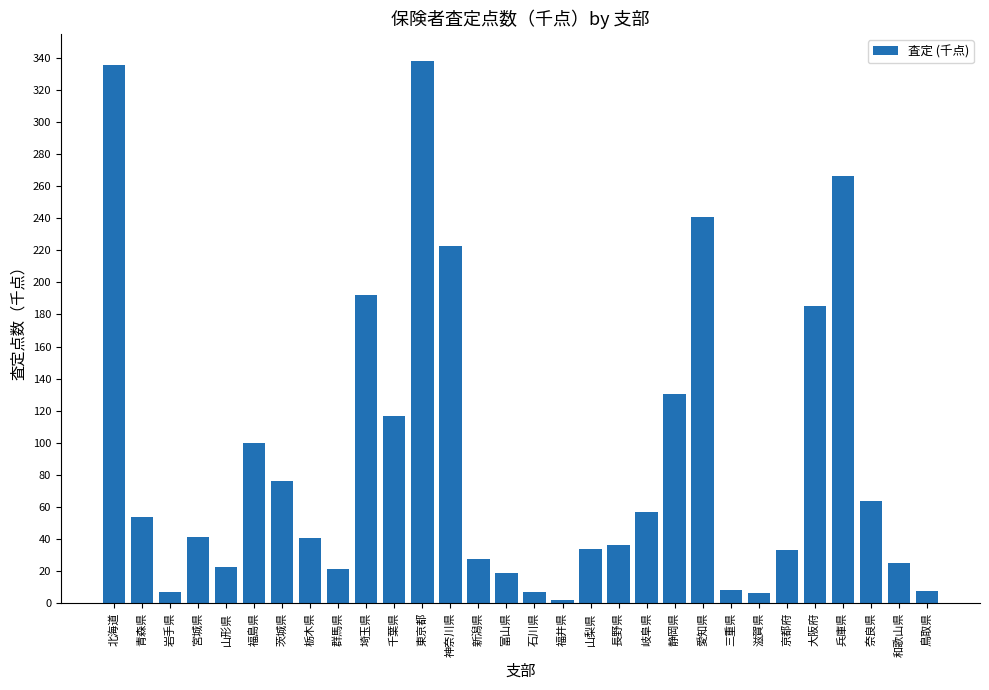

How many data points are less than 41?

15